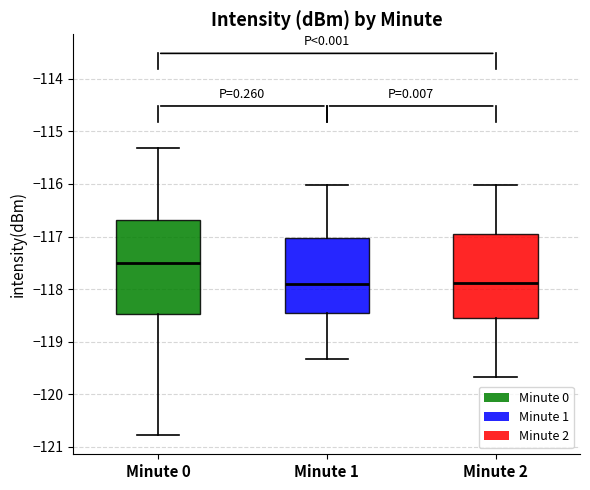

Reading left to right, read every box against the y-axis: the position of its median line, the range the box covers, and the ends of its whiskers. The values are not printed on the chart, so give them approximately, as read against the axis.

Minute 0: median -117.5, box -118.5 to -116.7, whiskers -120.8 to -115.3
Minute 1: median -117.9, box -118.5 to -117.0, whiskers -119.3 to -116.0
Minute 2: median -117.9, box -118.5 to -116.9, whiskers -119.7 to -116.0